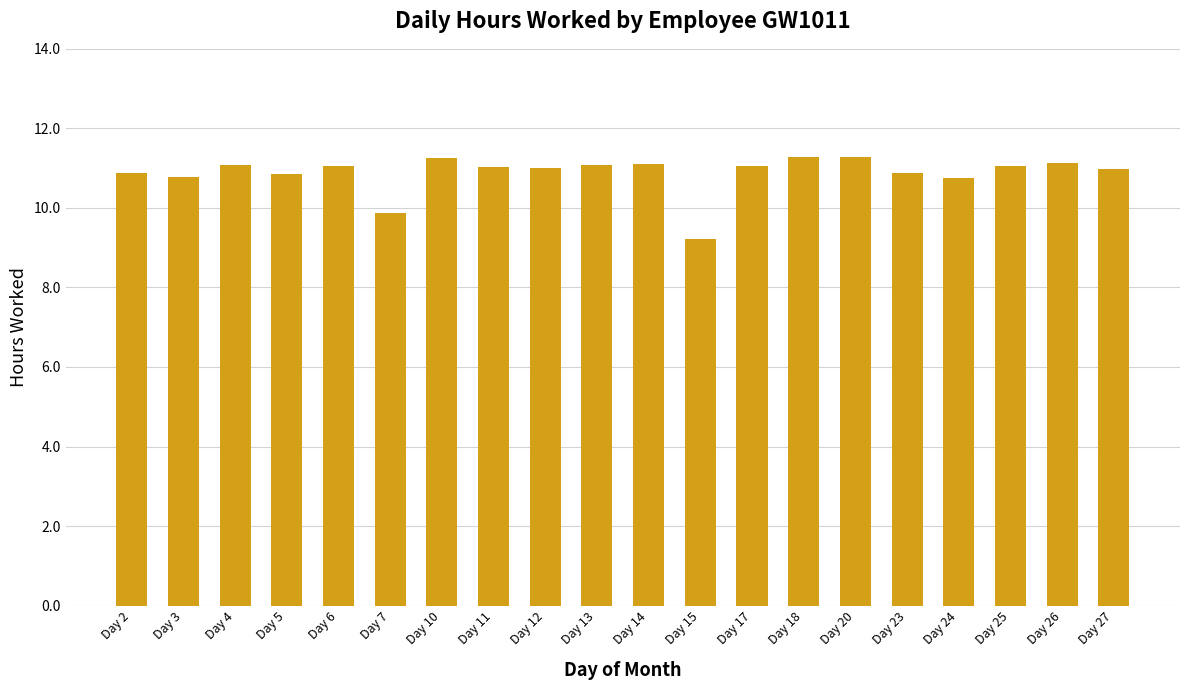

The chart shows a value of 19.6 at Day 4. True or false?

False